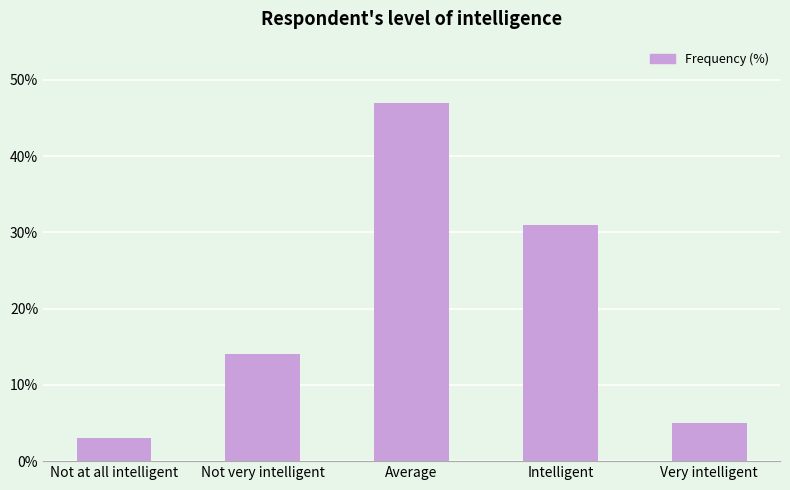

What is the smallest value displayed?

3